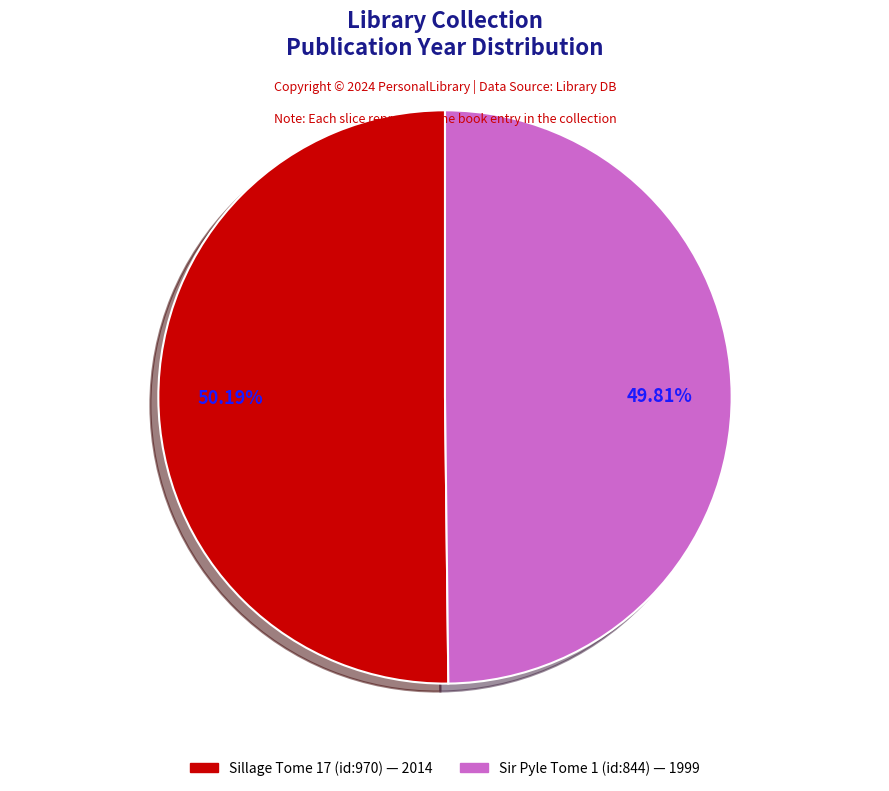

To the nearest percent, what is the combined percentage of Sir Pyle Tome 1 (id:844) and Sillage Tome 17 (id:970)?

100%